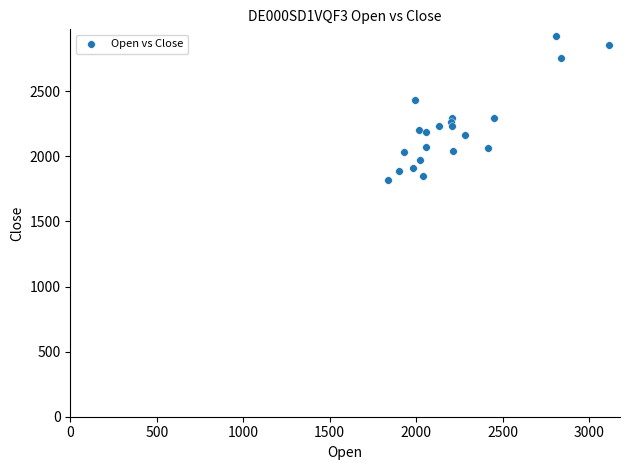

What is the range of Y values (max minus min)?

1100